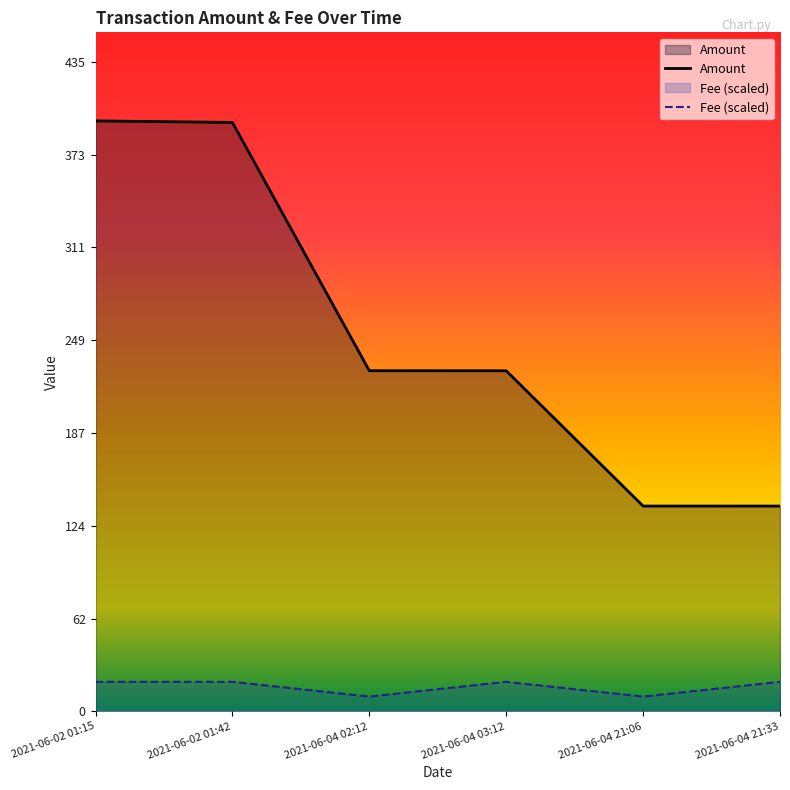

What is the label of the 6th point from the right?

2021-06-02 01:15